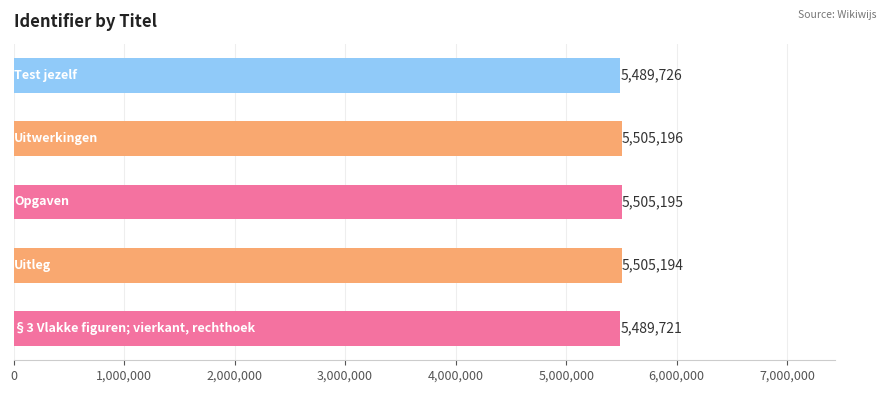

What is the maximum value shown in the chart?

5505196